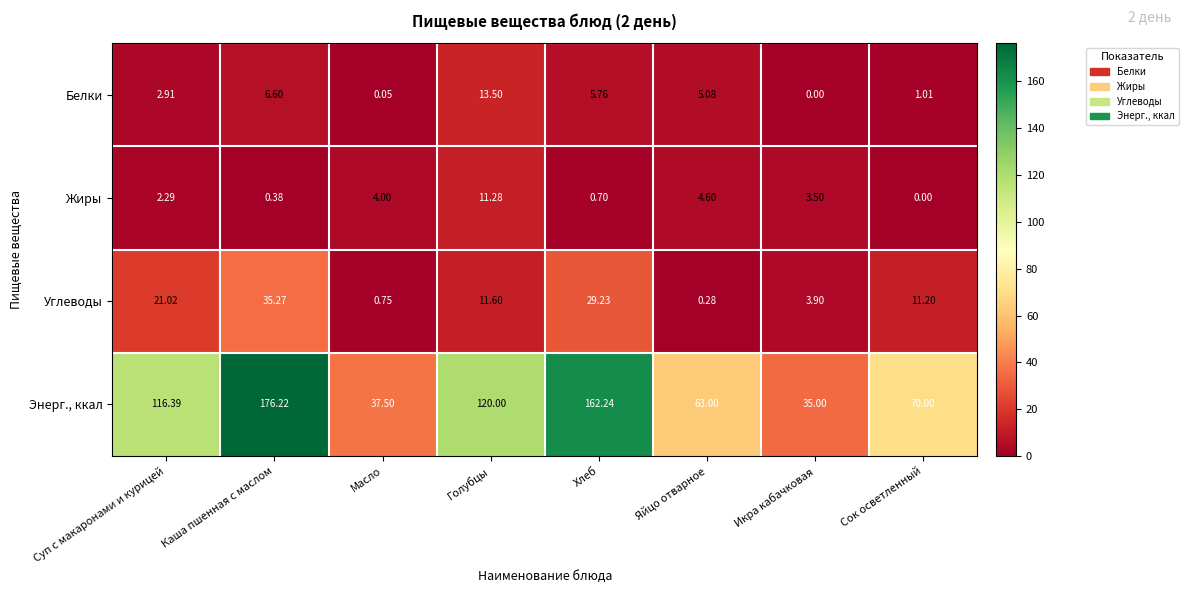

List the labels in order of Белки value, largest first.

Голубцы, Каша пшенная с маслом, Хлеб, Яйцо отварное, Суп с макаронами и курицей, Сок осветленный, Масло, Икра кабачковая